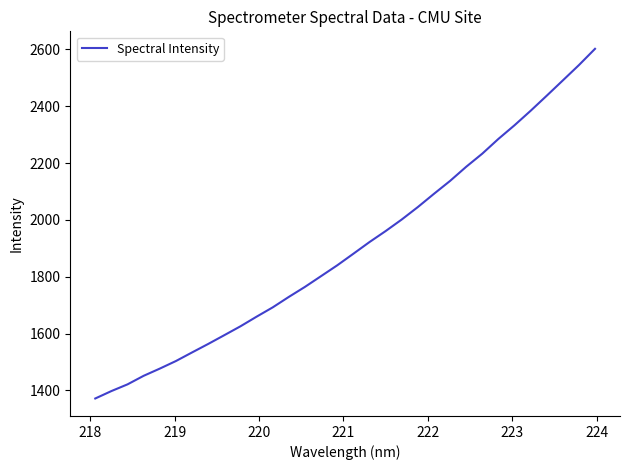

What is the difference between the maximum and minimum values?

1230.5